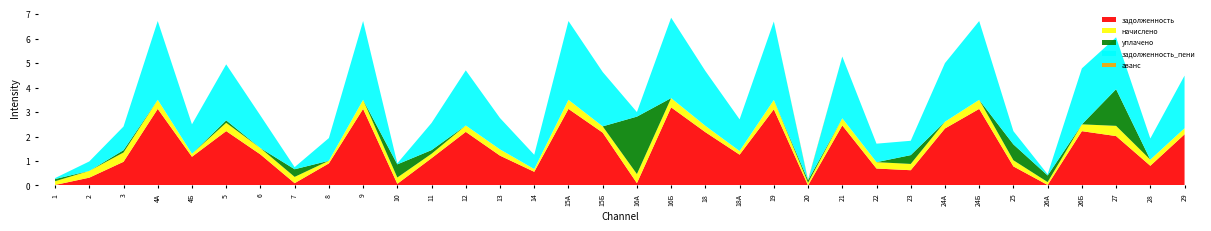

Reading right to left, list all the values displayed in this chart.

задолженность: 20913.8	8039.7	20190.2	22203.0	195.9	7786.7	31308.0	23293.2	6225.7	6915.6	24545.5	0.0	31137.8	12585.8	21790.3	31934.2	930.0	21602.6	31308.0	5580.4	12183.0	21915.6	11153.1	663.4	31308.0	9016.8	925.1	12682.3	22230.5	11730.2	31308.0	9671.7	3176.8	196.6
начислено: 2485.0	2507.3	4181.3	2782.6	1175.5	2507.3	3720.0	2767.7	2566.8	2604.0	2916.5	1078.8	3839.0	1495.4	2589.1	3794.4	3720.0	2566.8	3720.0	1108.6	2559.4	2604.0	1800.5	2581.7	3720.0	1071.4	2566.8	2589.1	3387.6	1235.0	3720.0	3801.8	2767.7	1517.8
уплачено: 0.0	0.0	15000.0	0.0	2705.6	6500.0	0.0	0.0	3608.4	0.0	0.0	1079.1	0.0	0.0	0.0	0.0	23497.4	0.0	0.0	0.0	0.0	0.0	1500.0	5378.5	0.0	0.0	3129.7	0.0	1000.0	0.0	0.0	950.5	0.0	905.0
задолженность_пени: 21535.1	8666.5	21235.6	22898.6	489.8	5413.5	32238.0	23985.1	5867.4	7566.6	25274.6	0.0	32097.5	12959.6	22437.6	32882.8	1860.0	22244.3	32238.0	5857.6	12822.8	22566.6	11103.2	430.3	32238.0	9284.6	866.8	13329.6	22920.6	12038.9	32238.0	9671.7	3868.8	379.0
аванс: 0.0	0.0	0.0	0.0	0.0	0.0	0.0	0.0	0.0	0.0	0.0	269.7	0.0	0.0	0.0	0.0	0.0	0.0	0.0	0.0	0.0	0.0	0.0	0.0	0.0	0.0	0.0	0.0	0.0	0.0	0.0	0.0	0.0	0.0